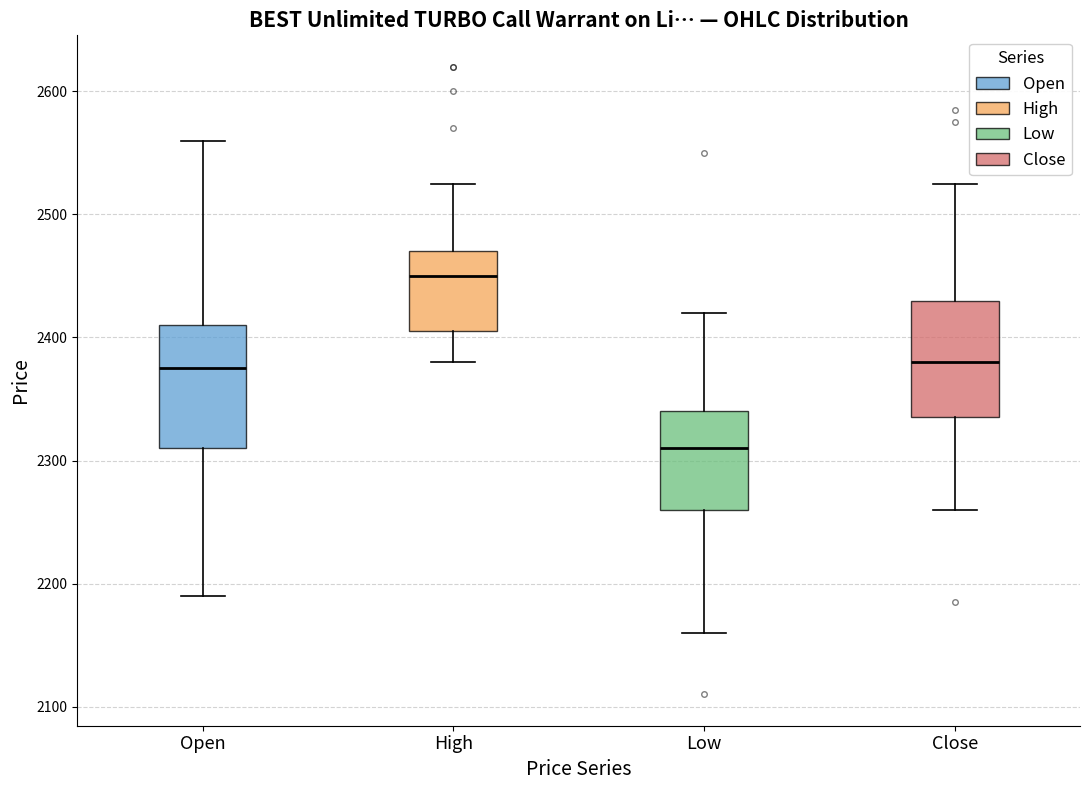

Where is the upper edge of the box for High on the y-axis? The values are not printed on the chart, so give them approximately, as read against the axis.

2470